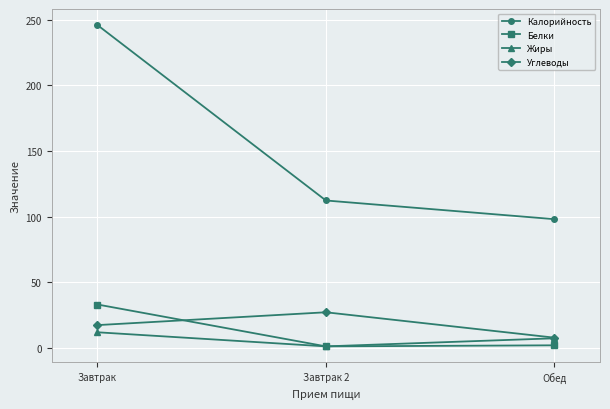

What is the difference between the highest and lowest values at Завтрак 2?

111.2